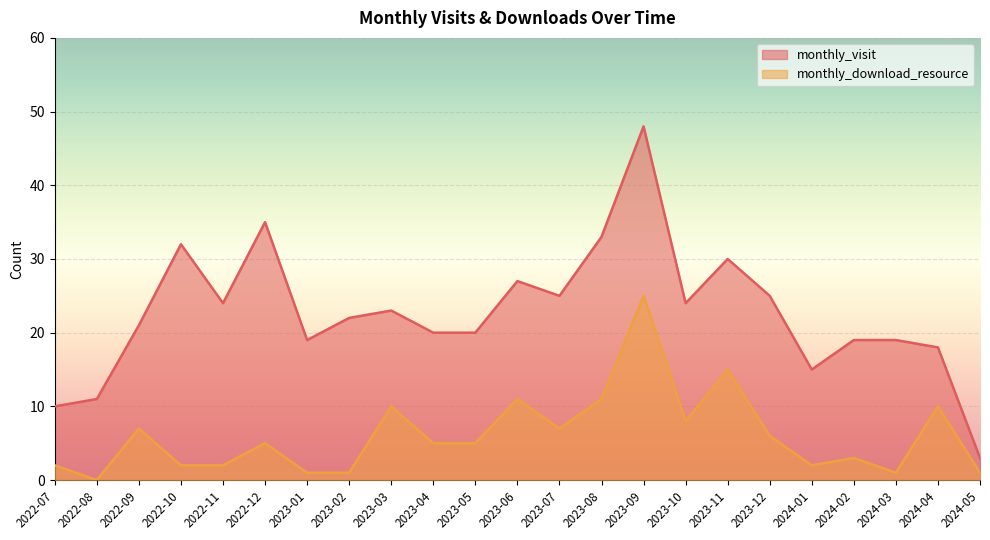

Reading left to right, extract all data points from this chart.

monthly_visit: 10	11	21	32	24	35	19	22	23	20	20	27	25	33	48	24	30	25	15	19	19	18	3
monthly_download_resource: 2	0	7	2	2	5	1	1	10	5	5	11	7	11	25	8	15	6	2	3	1	10	1